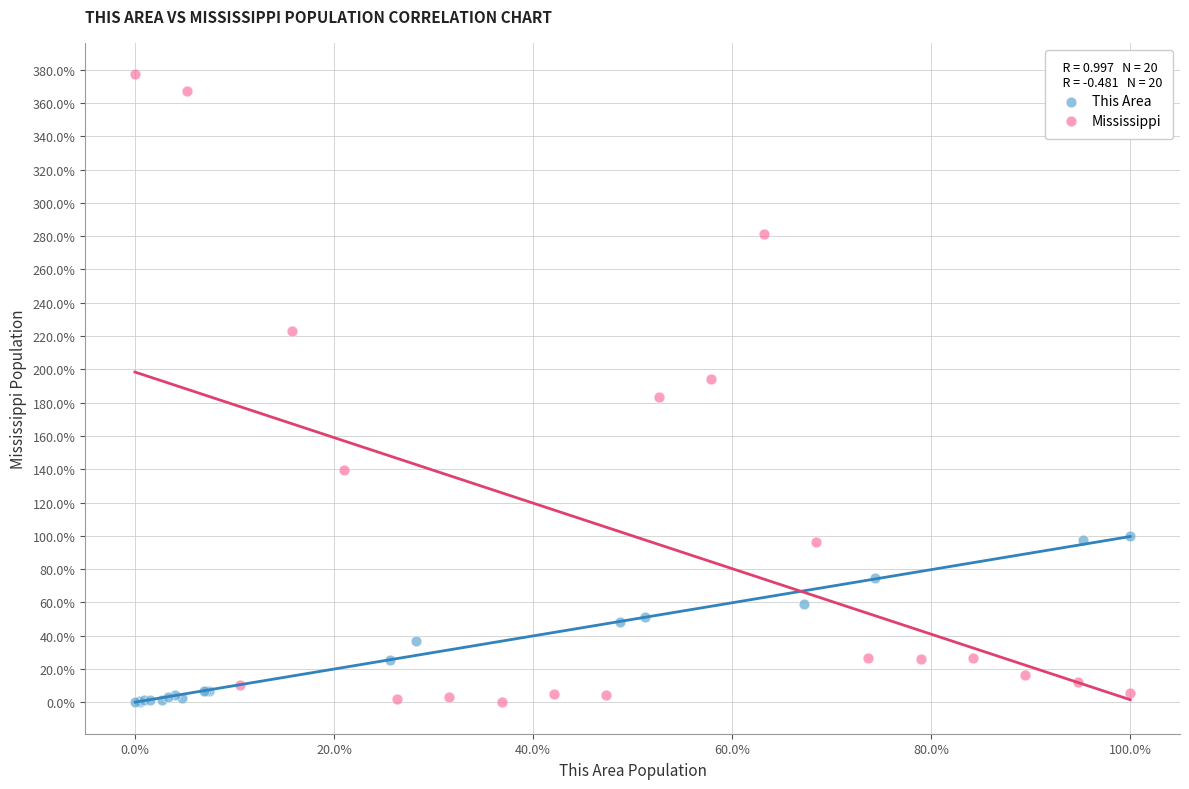

Which series contains the highest Y value?

Mississippi